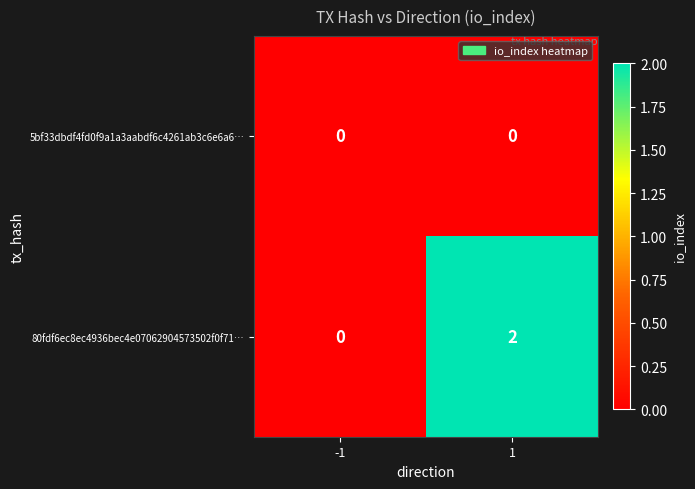

Which series has the largest total across all categories?

80fdf6ec8ec4936bec4e07062904573502f0f71…